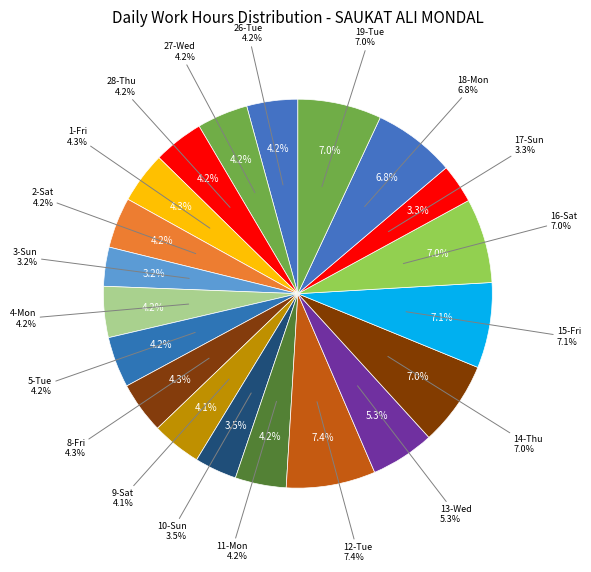

Combined, do 15-Fri and 17-Sun account for over 50%?

No